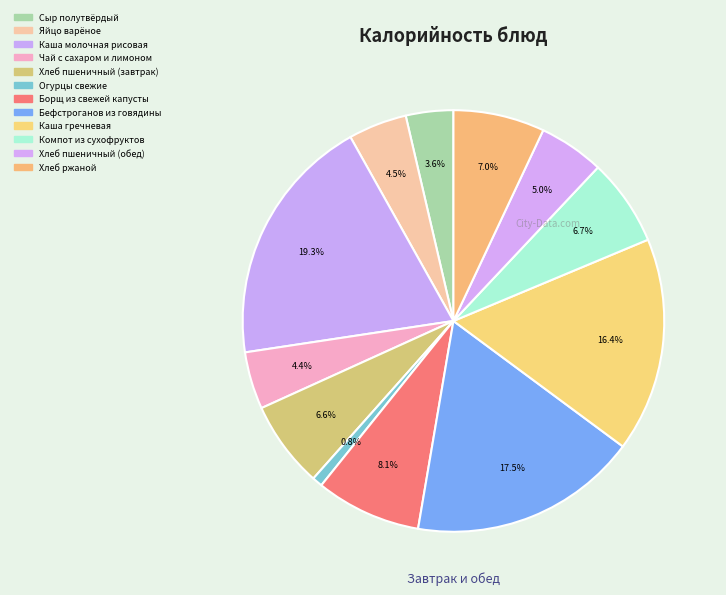

Count the number of slices in the pie.

12